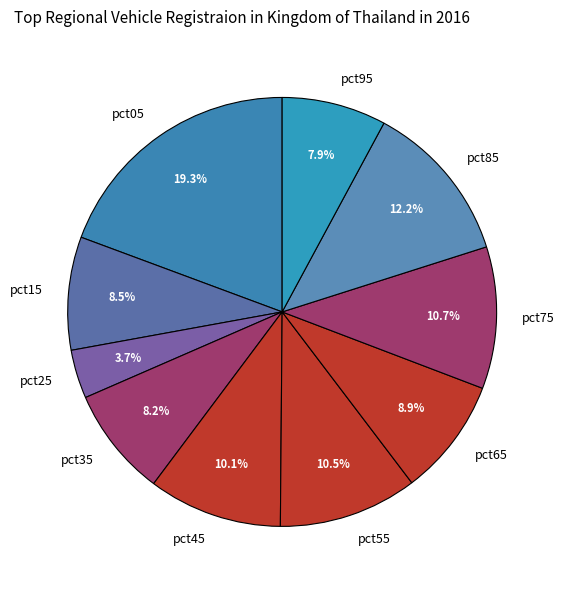

What is the largest slice in the pie chart?

pct05